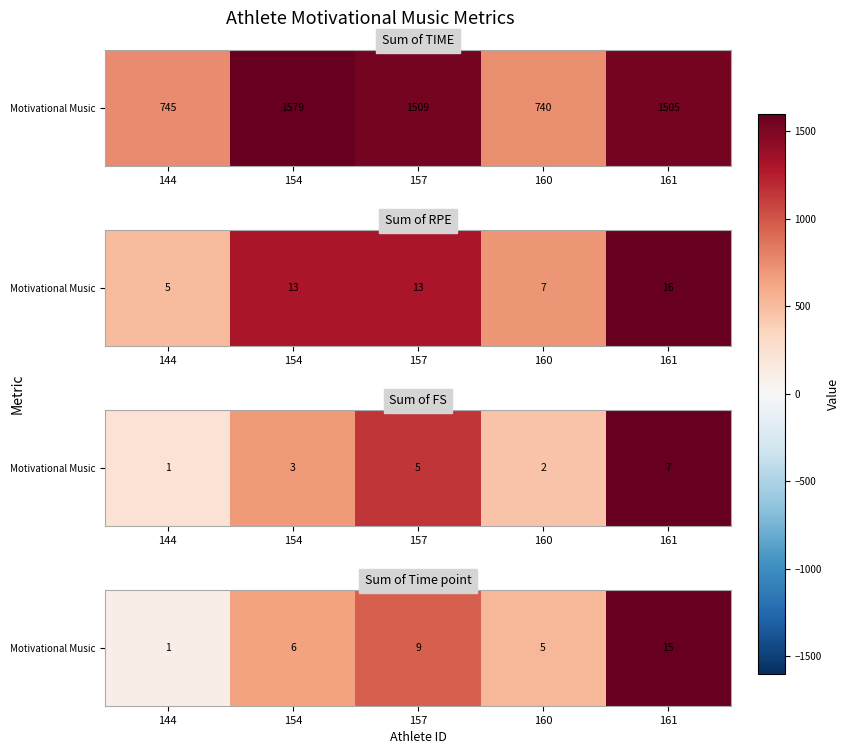

Count the number of data series in this chart.

1